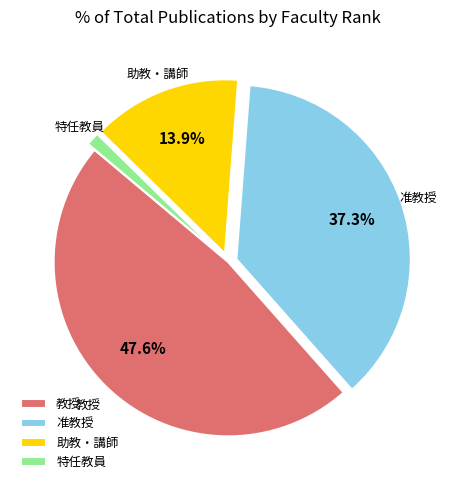

Approximately how many times larger is the value at 助教・講師 compared to 准教授?

0.4